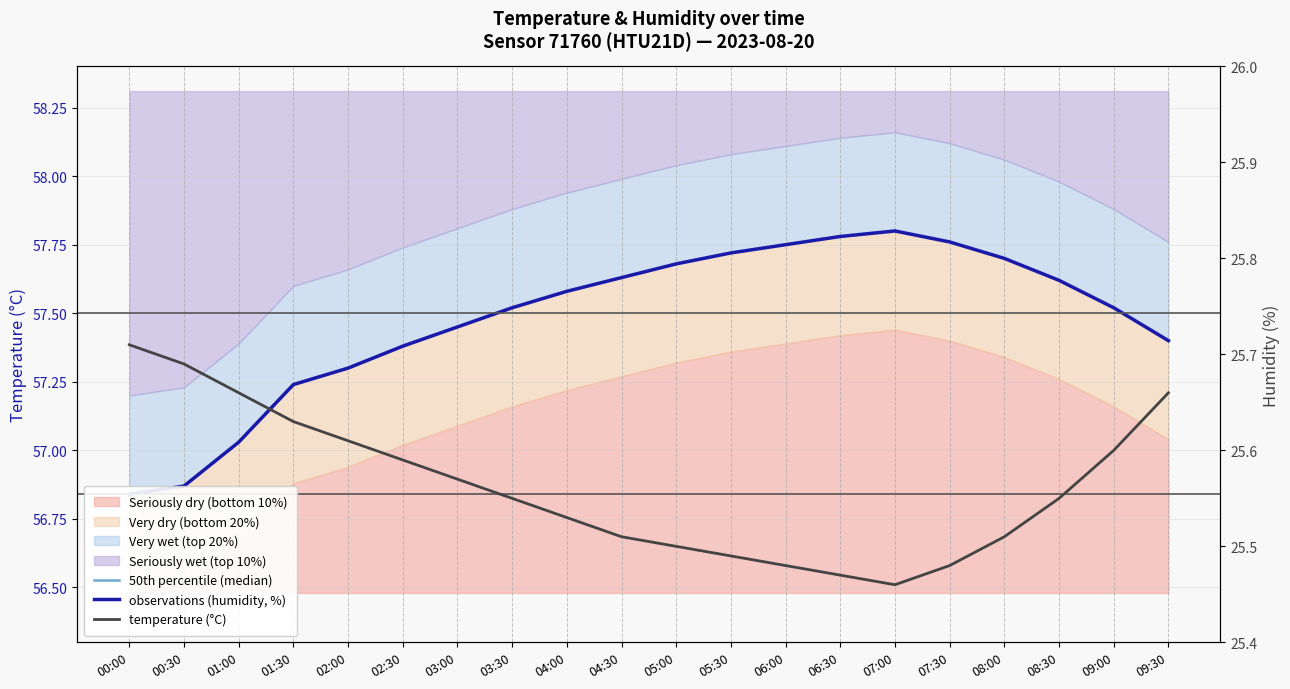

Read the observations (humidity, %) value at 02:00.

57.3